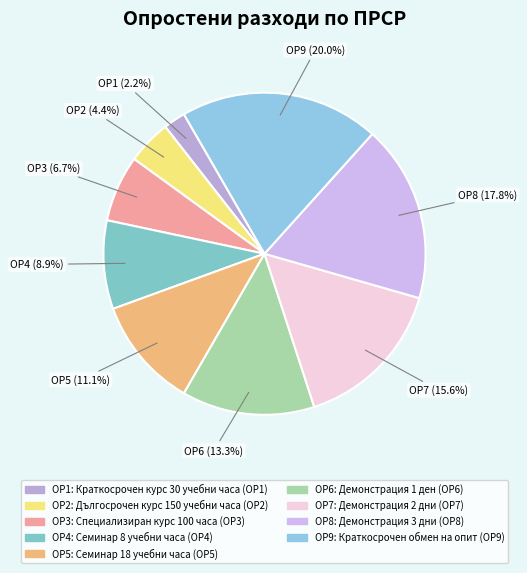

What percentage is the ОР4 slice, to the nearest percent?

9%